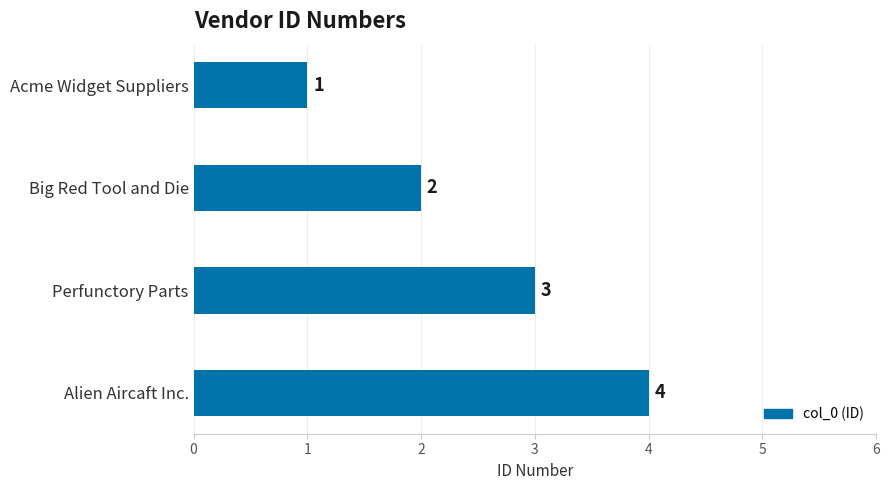

What is the difference between the maximum and minimum values?

3